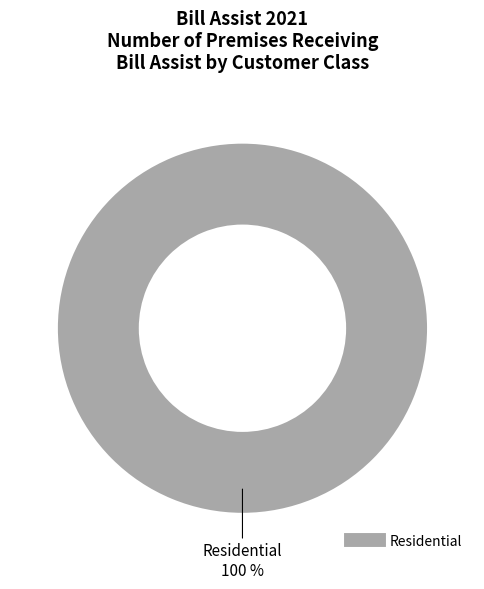

Does any single category account for the majority?

Yes